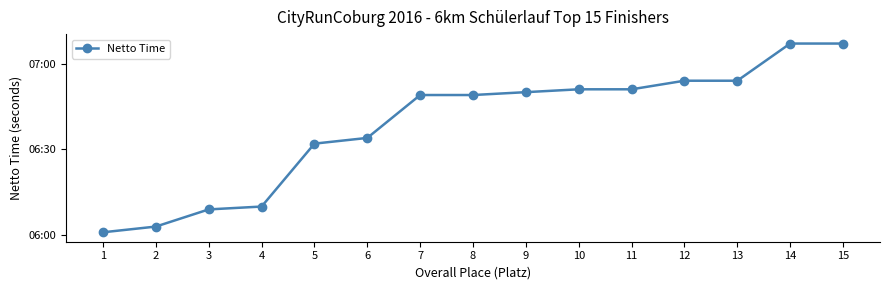

Is this an area chart (filled region under the line)?

No